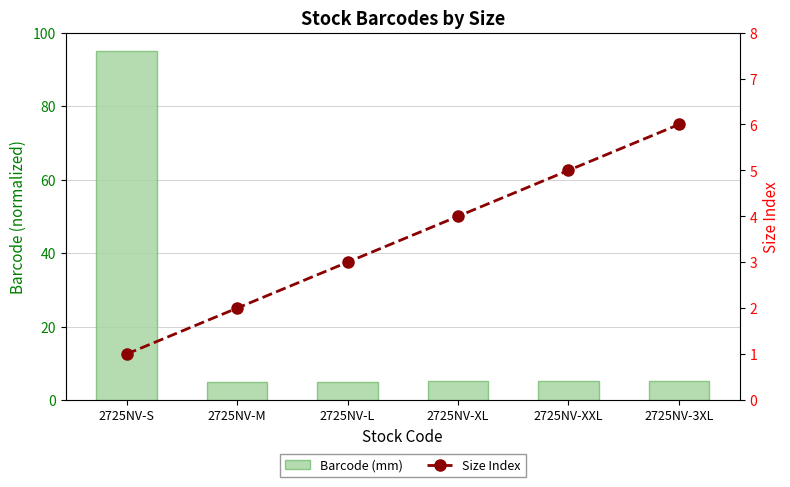

Read the Barcode (mm) value at 2725NV-L.

5.0